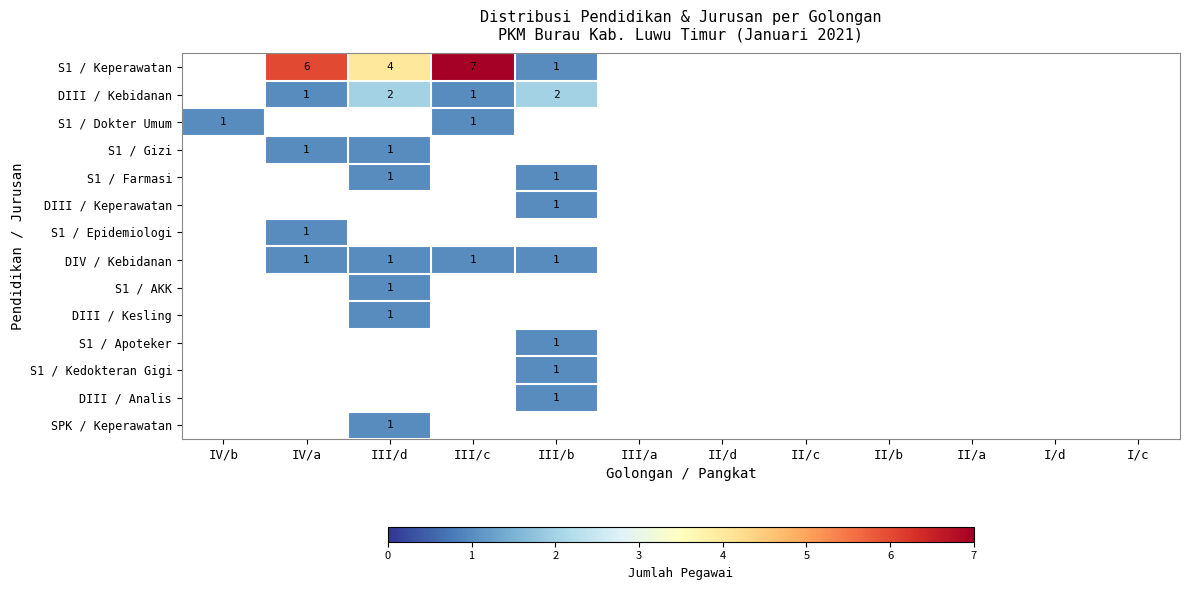

Between I/c and II/d, which is larger?

I/c